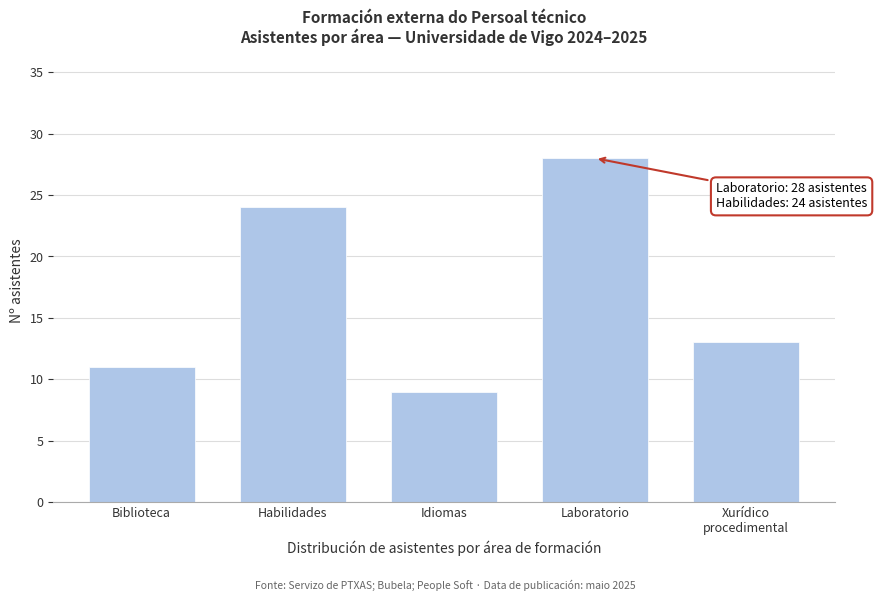

Reading left to right, list all the values displayed in this chart.

11	24	9	28	13